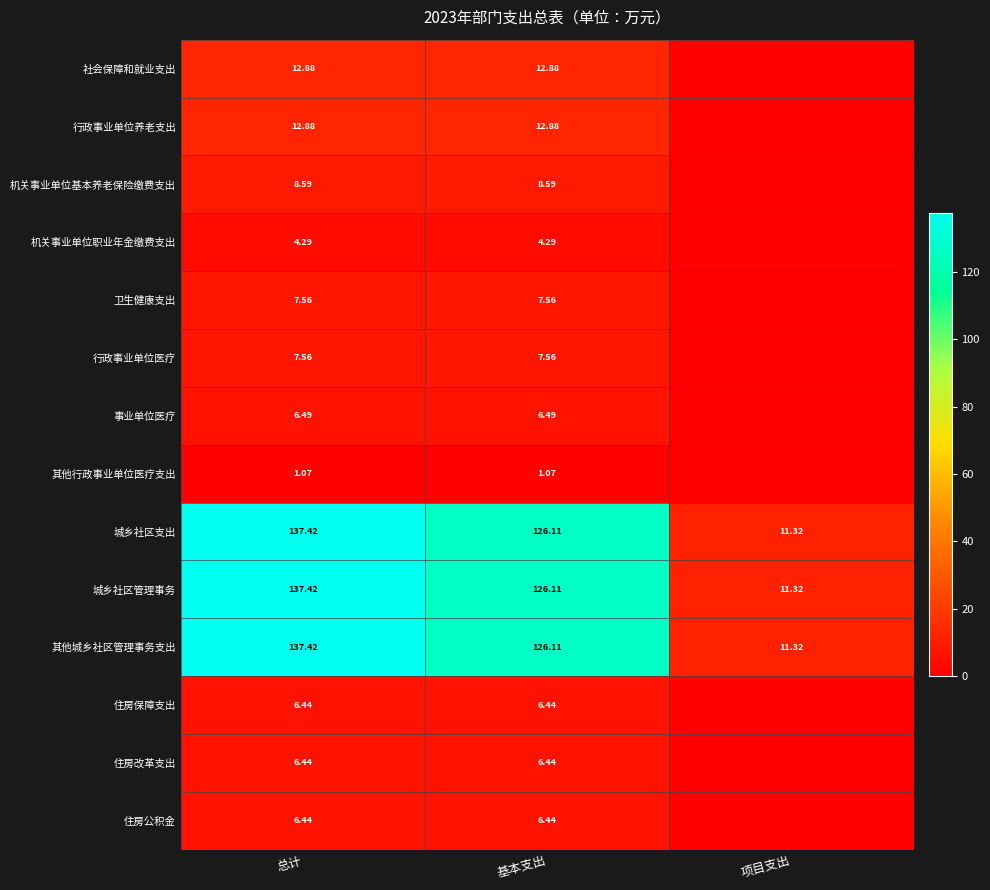

What is the approximate value of 城乡社区支出 at 项目支出?

11.3